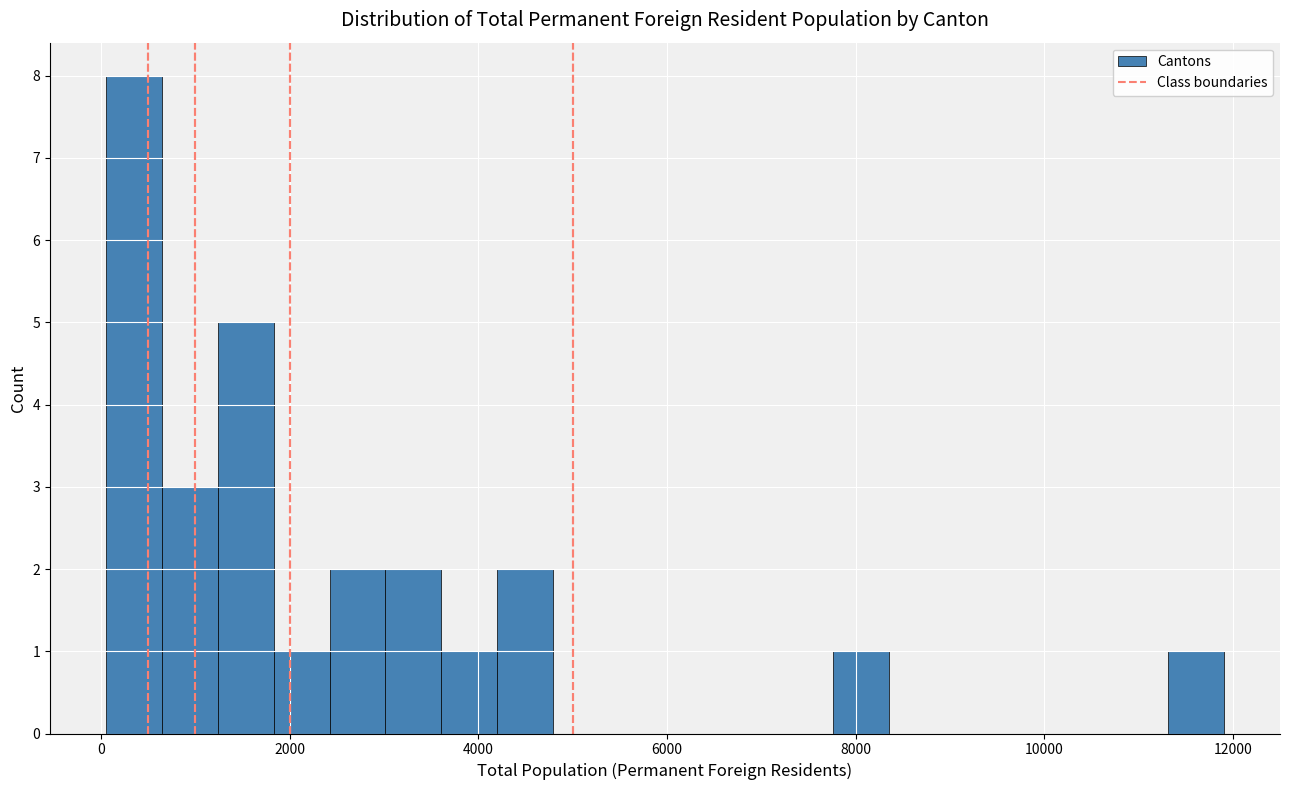

Around what value on the x-axis is the tallest bar? Give the approximate position of its centre, as read against the axis.

400